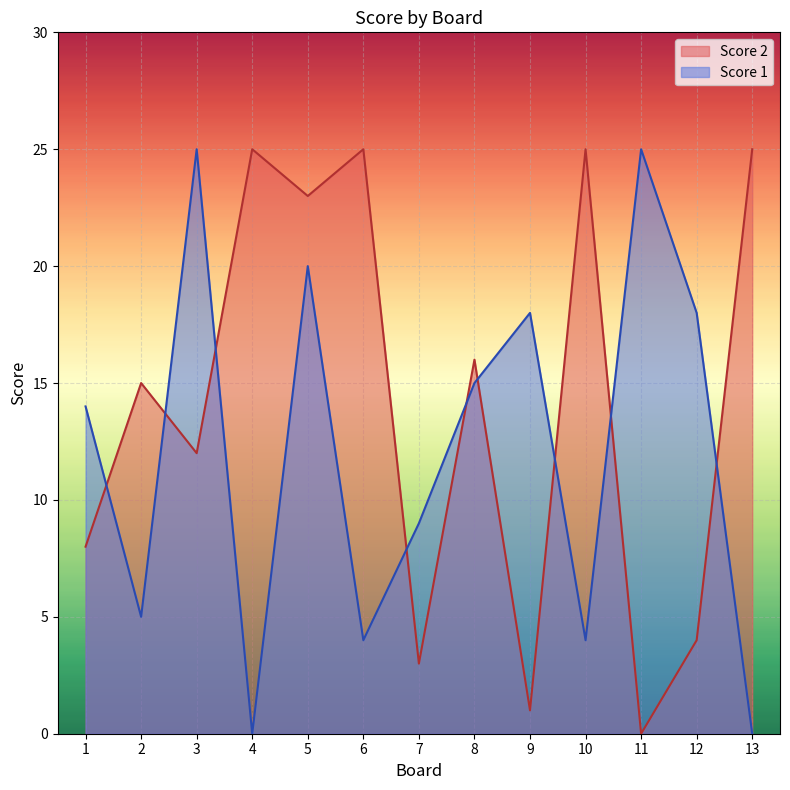

After their last crossing, which series has the higher values: Score 2 or Score 1?

Score 2